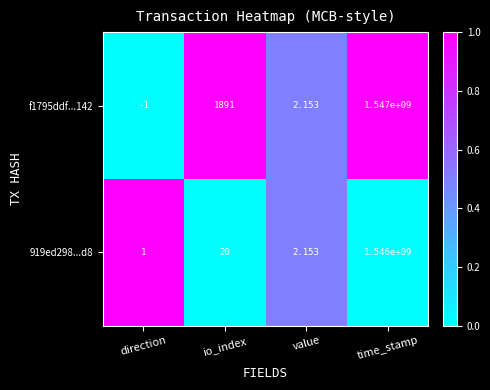

Where is 919ed298...d8 nearest to the value 773000000?

io_index